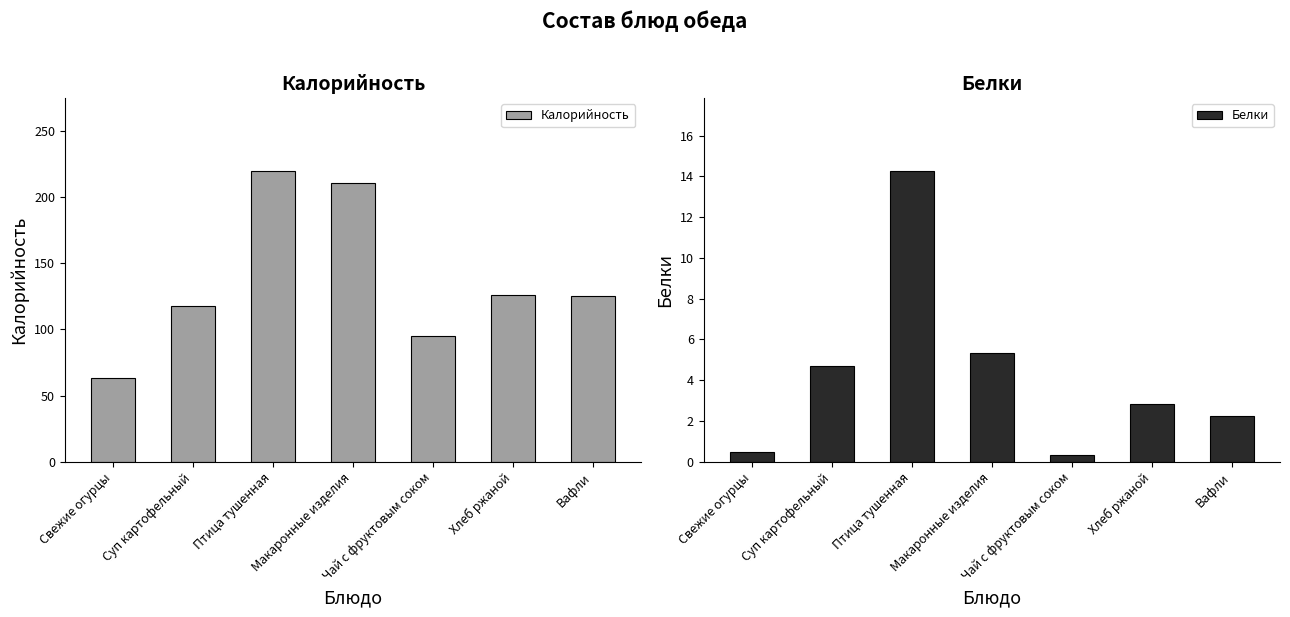

Which series has the largest range (max minus min)?

Калорийность